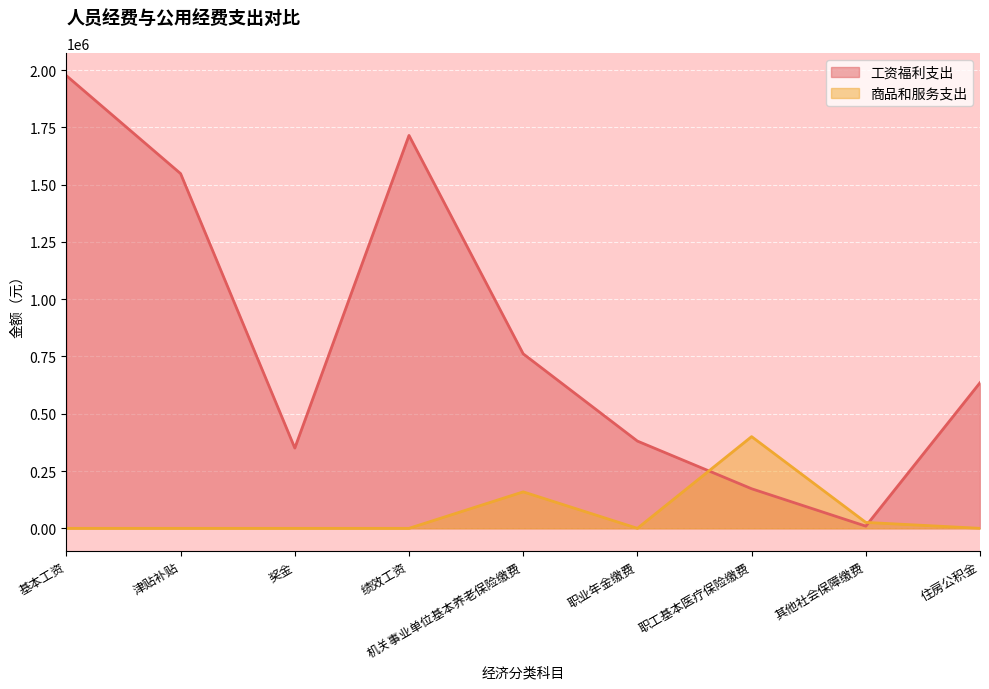

List the series in order of their peak value, lowest first.

商品和服务支出, 工资福利支出